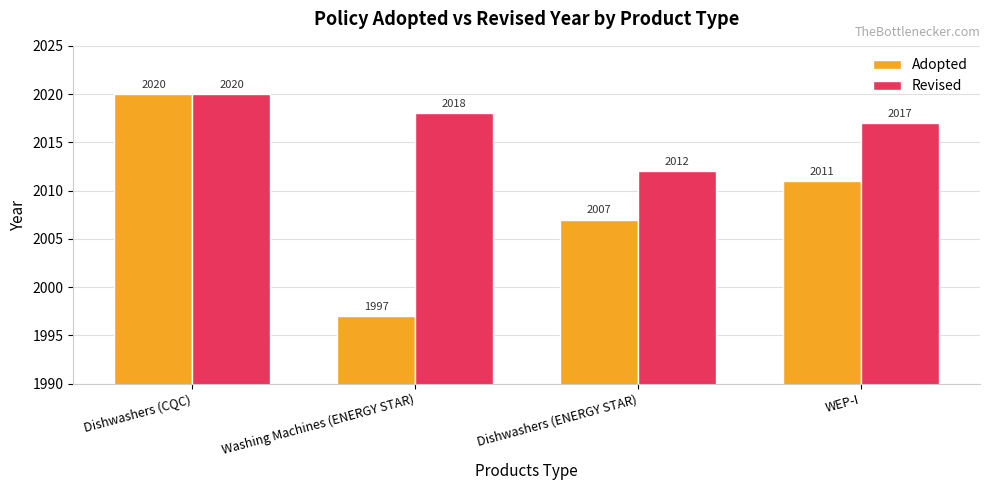

List the series in order of their overall mean, lowest first.

Adopted, Revised